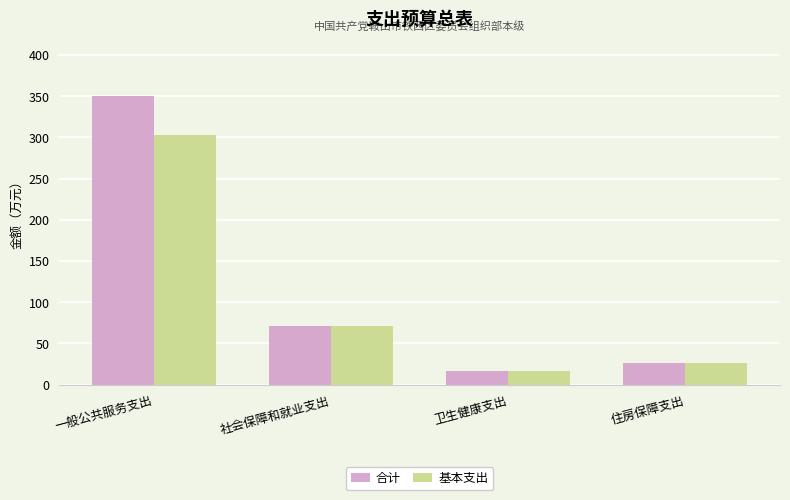

Is it true that 合计 equals 16.9 at 卫生健康支出?

True